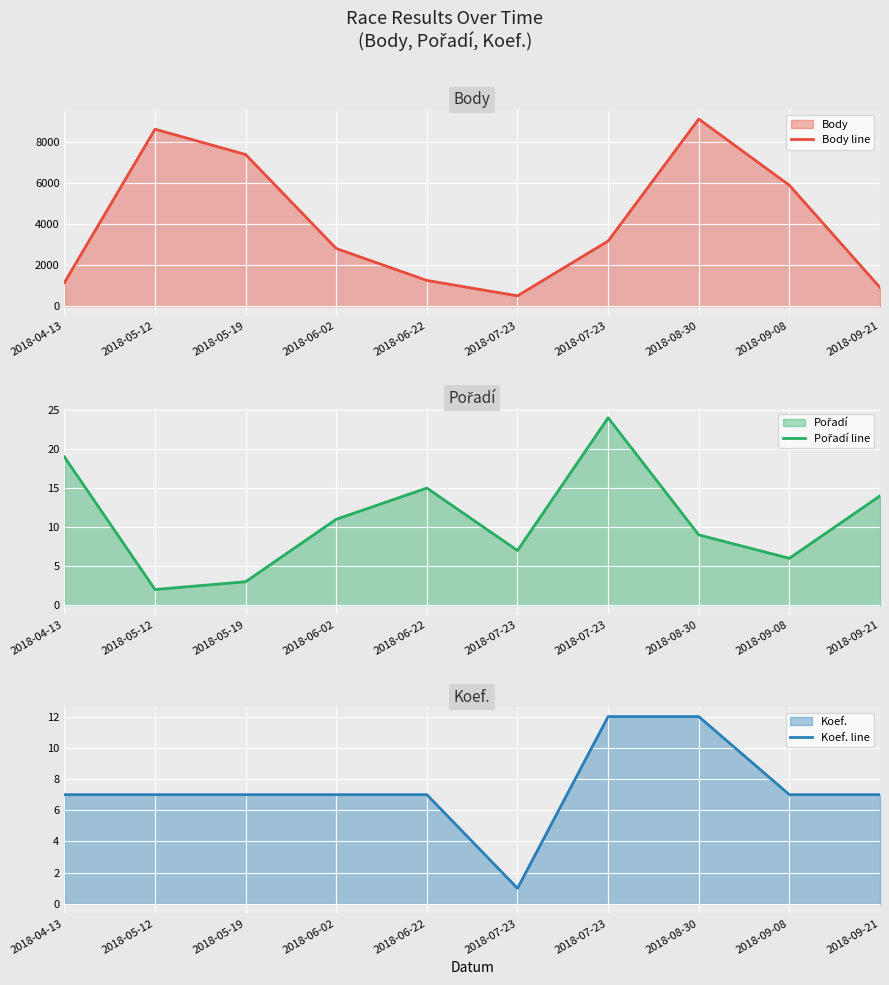

List the series in order of their peak value, highest first.

Body line, Pořadí line, Koef. line